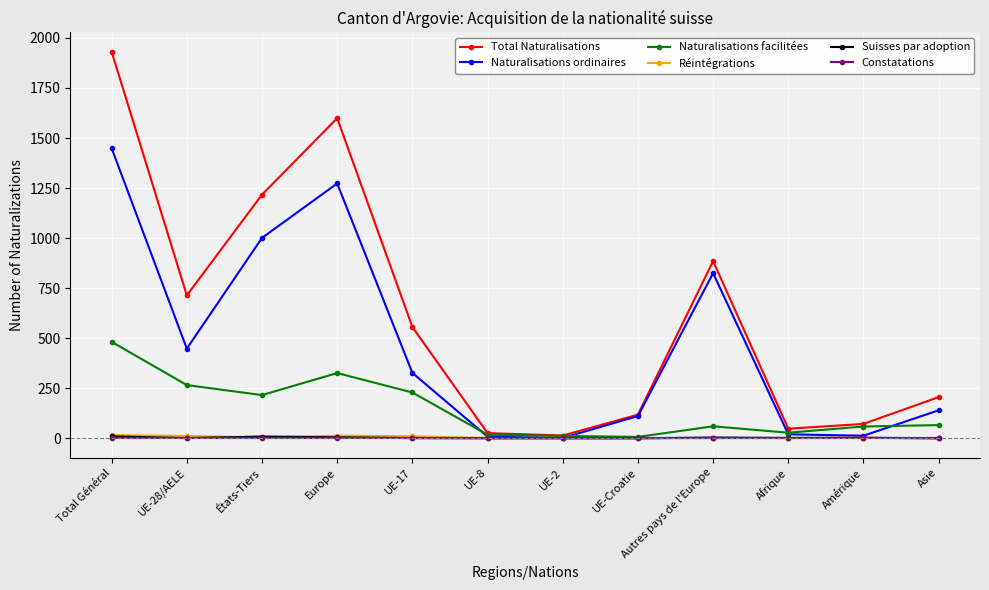

What is the label of the 11th point from the right?

UE-28/AELE